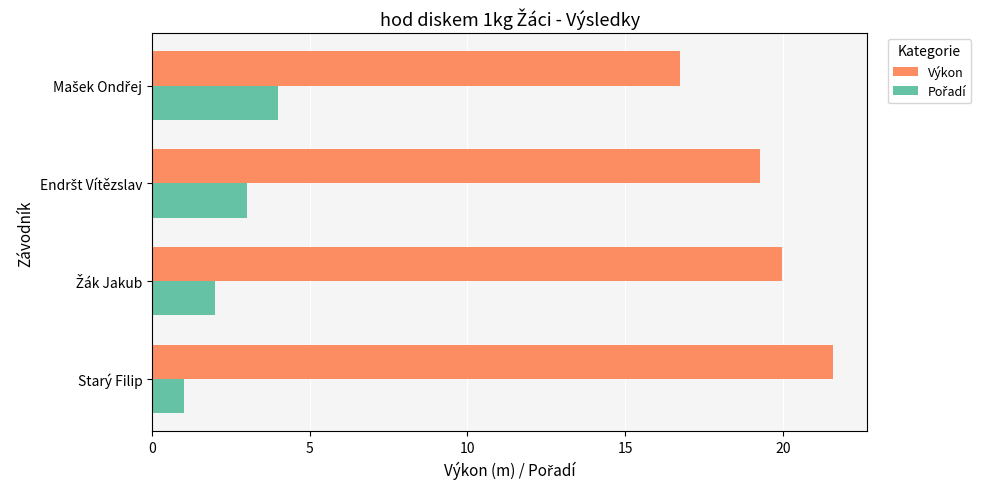

What is the difference between the maximum and minimum values in the Výkon series?

4.9